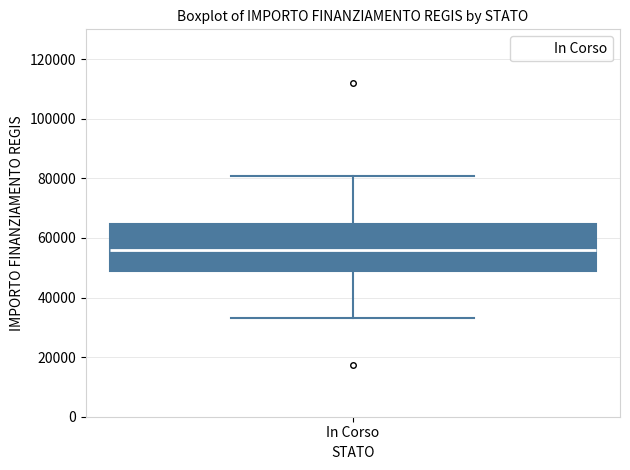

Read this box plot against the y-axis: the position of the median line, the range covered by the box, and the ends of both whiskers. The values are not printed on the chart, so give them approximately, as read against the axis.

median 56000, box 50000 to 64000, whiskers 32000 to 80000